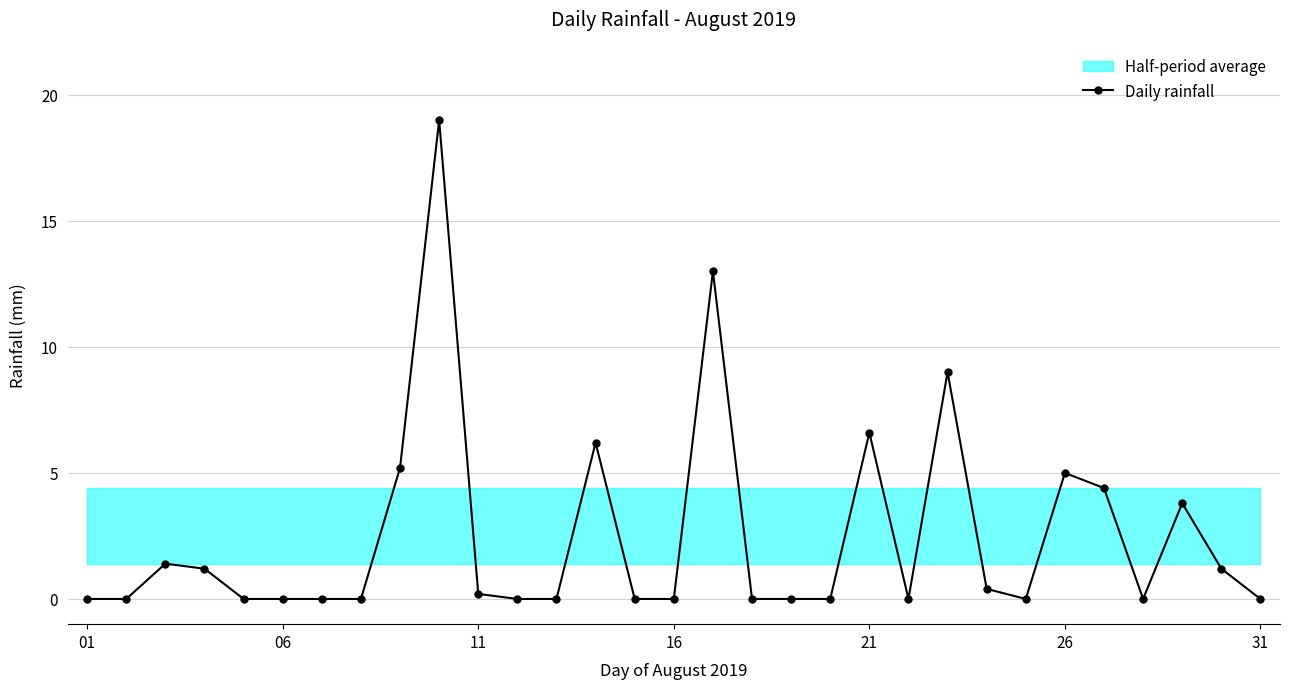

True or false: Daily rainfall has more than 0 interior local peaks.

True